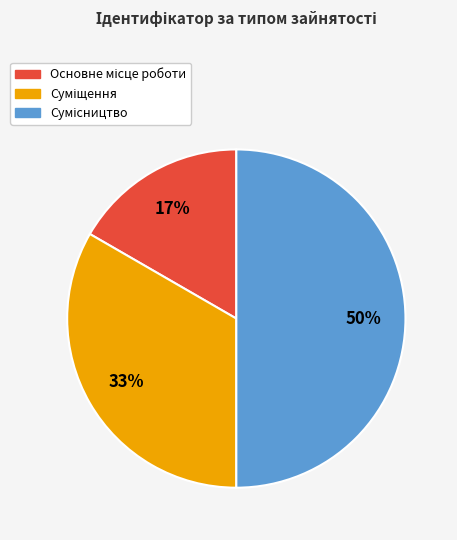

To the nearest percent, what is the difference between the largest and smallest slice percentages?

33%